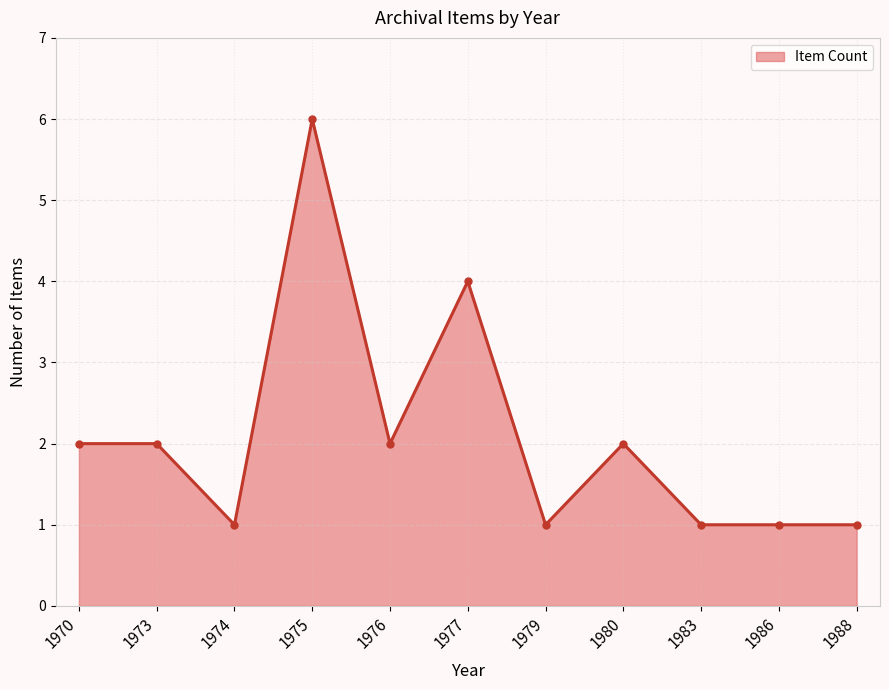

What is the maximum value shown in the chart?

6